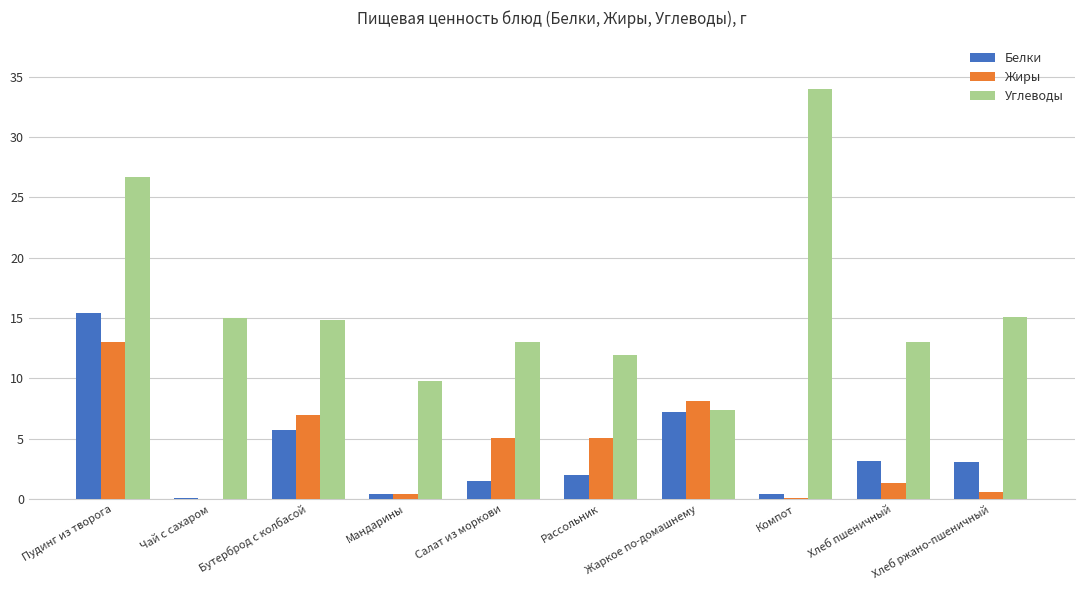

Which series changed the most between Бутерброд с колбасой and Мандарины?

Жиры